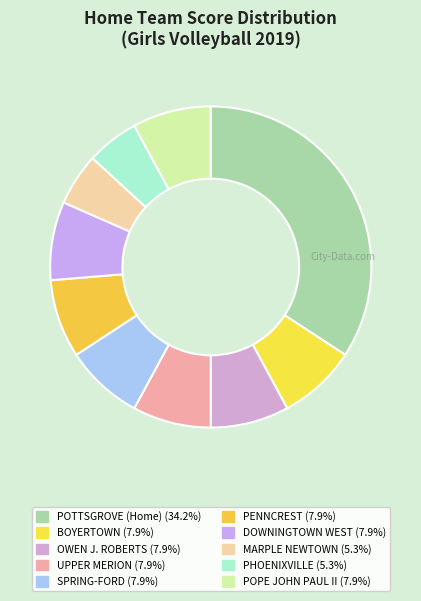

Is the sum of UPPER MERION and SPRING-FORD greater than half?

No